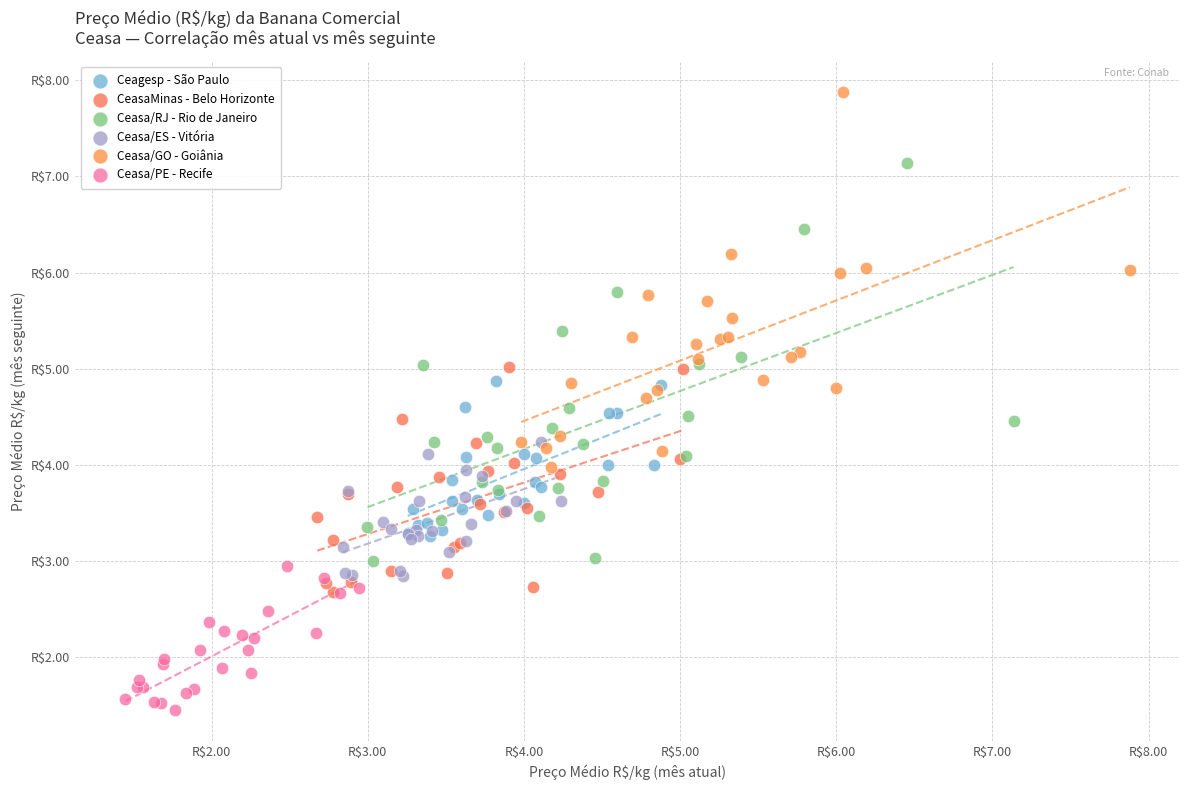

Which series reaches the minimum Y coordinate?

Ceasa/PE - Recife